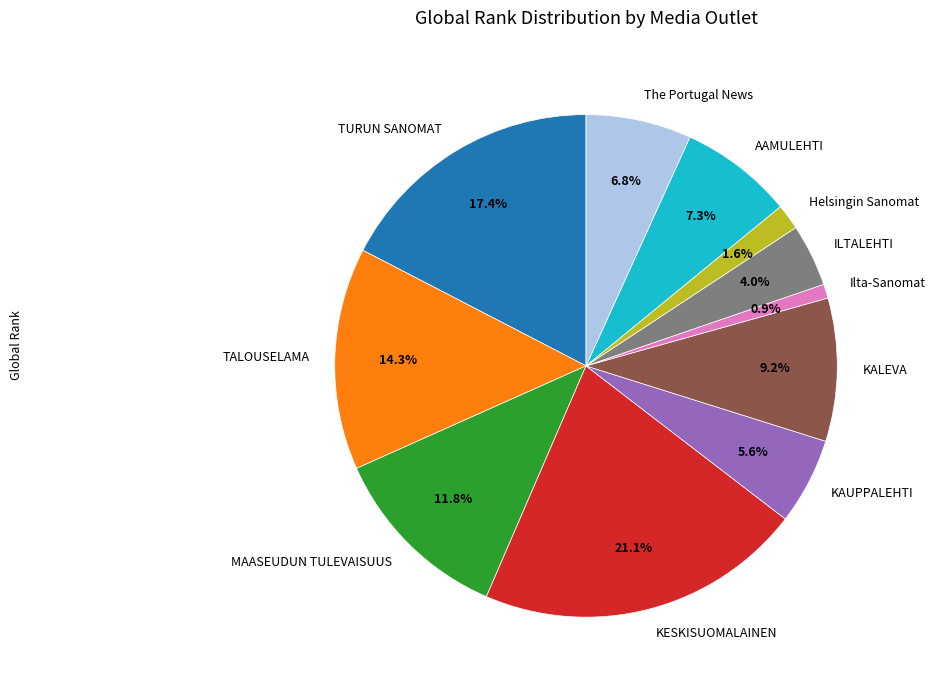

Between KAUPPALEHTI and KESKISUOMALAINEN, which is larger?

KESKISUOMALAINEN